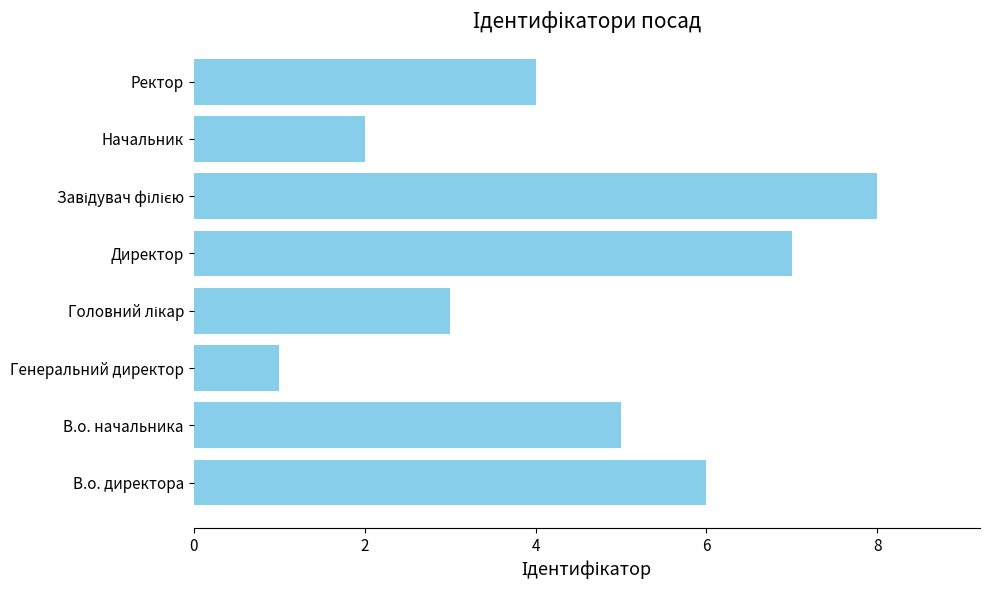

What is the difference between the maximum and minimum values?

7